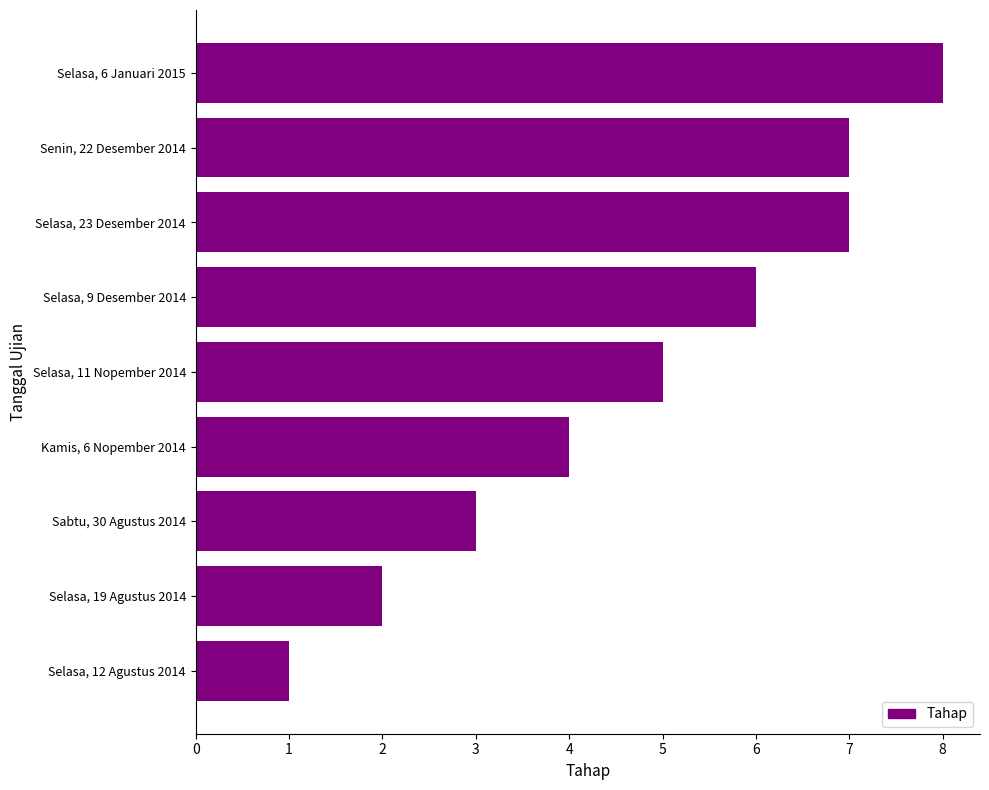

Which has a higher value, Selasa, 19 Agustus 2014 or Selasa, 23 Desember 2014?

Selasa, 23 Desember 2014